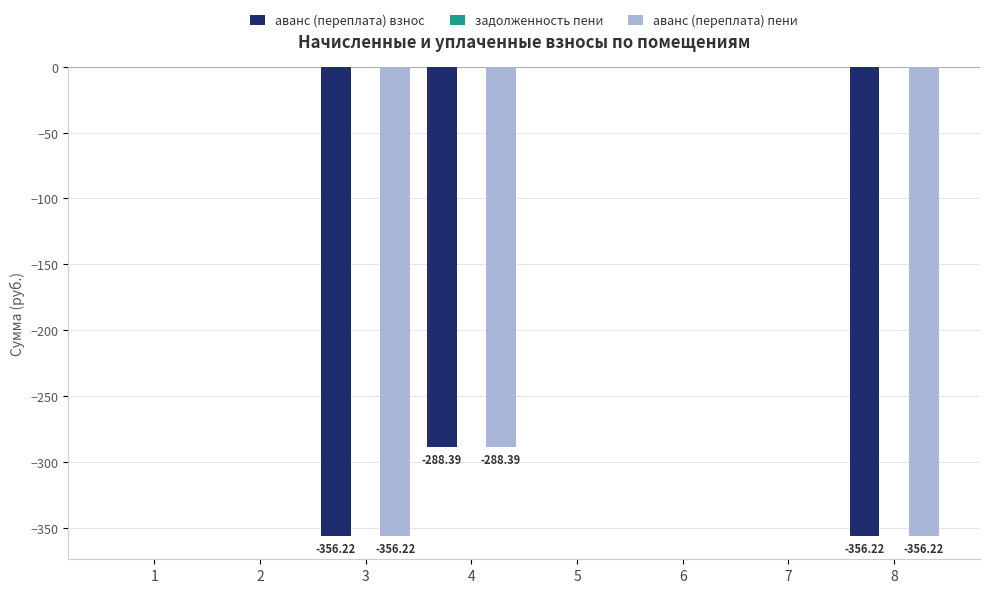

What is the total value across all series at 4?

-576.8